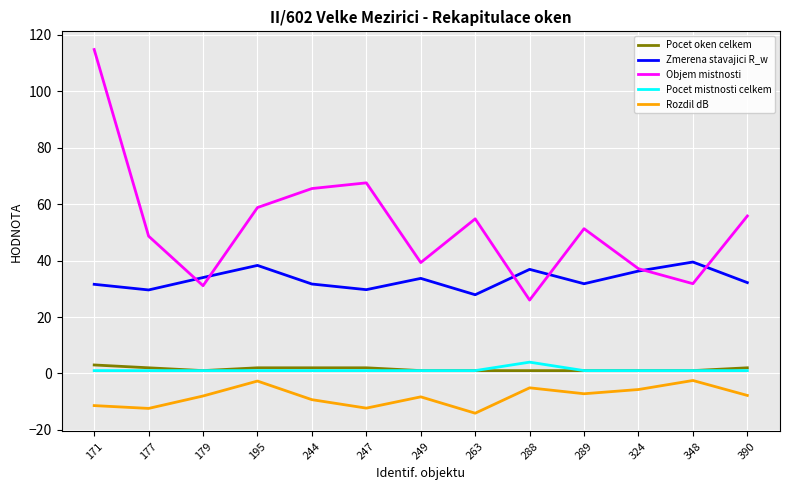

At which label is Objem mistnosti closest to 70?

247